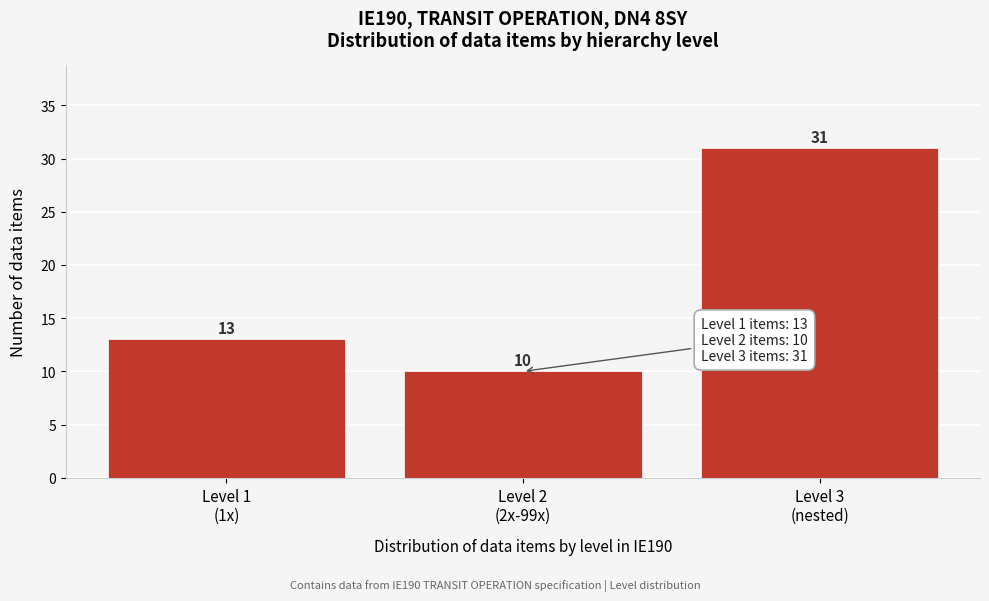

Reading left to right, extract all data points from this chart.

13	10	31